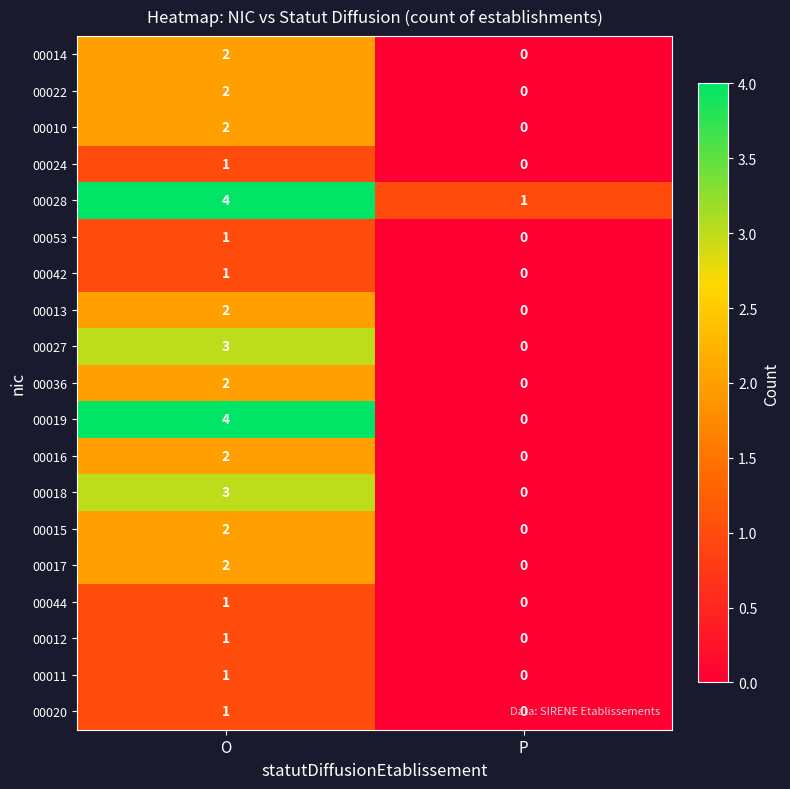

Rank the categories by 00042 value from highest to lowest.

O, P